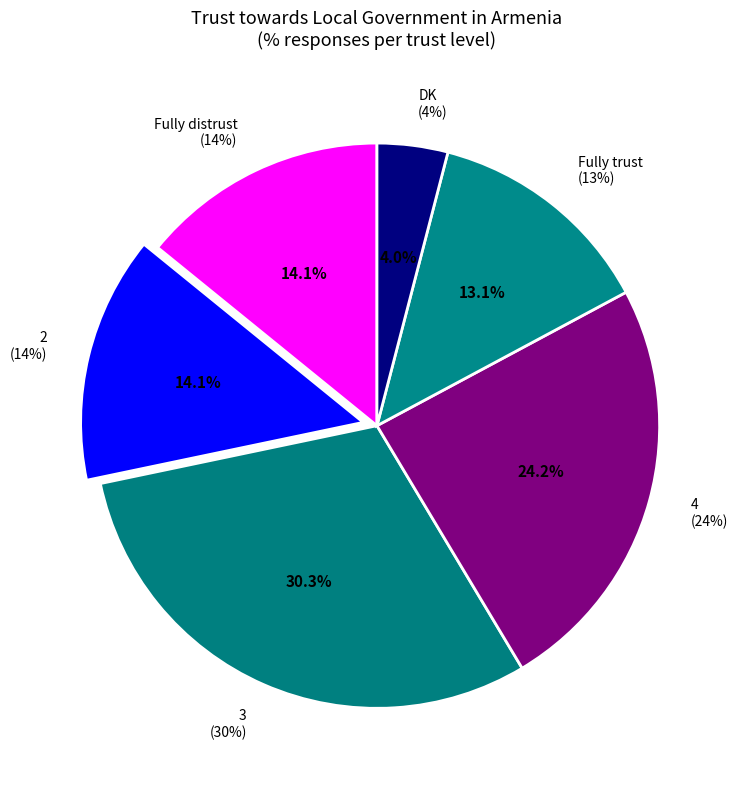

The 2 slice represents 1% of the pie. True or false?

False